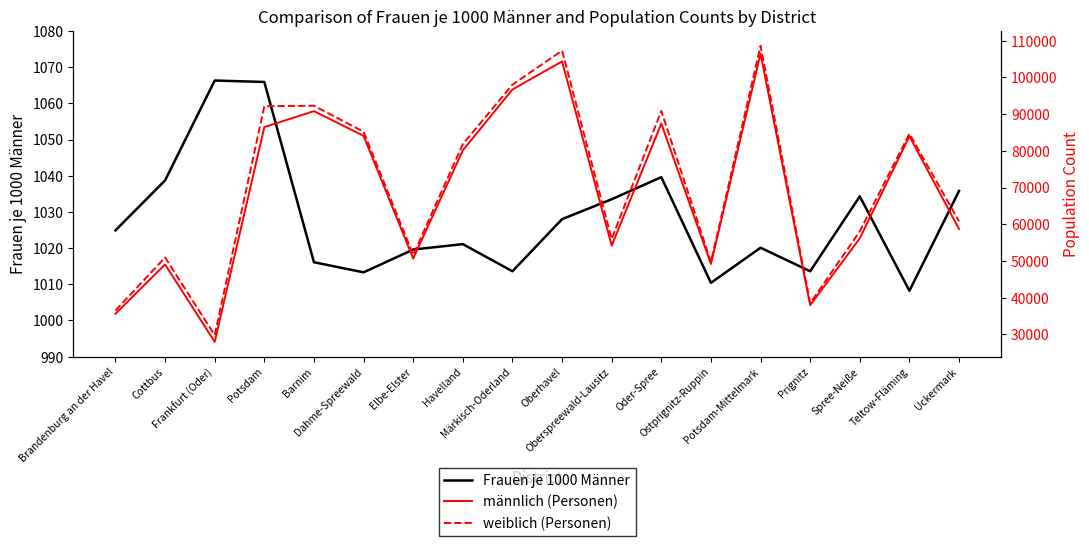

Is the value of weiblich (Personen) at Potsdam greater than the value of Frauen je 1000 Männer at Barnim?

Yes